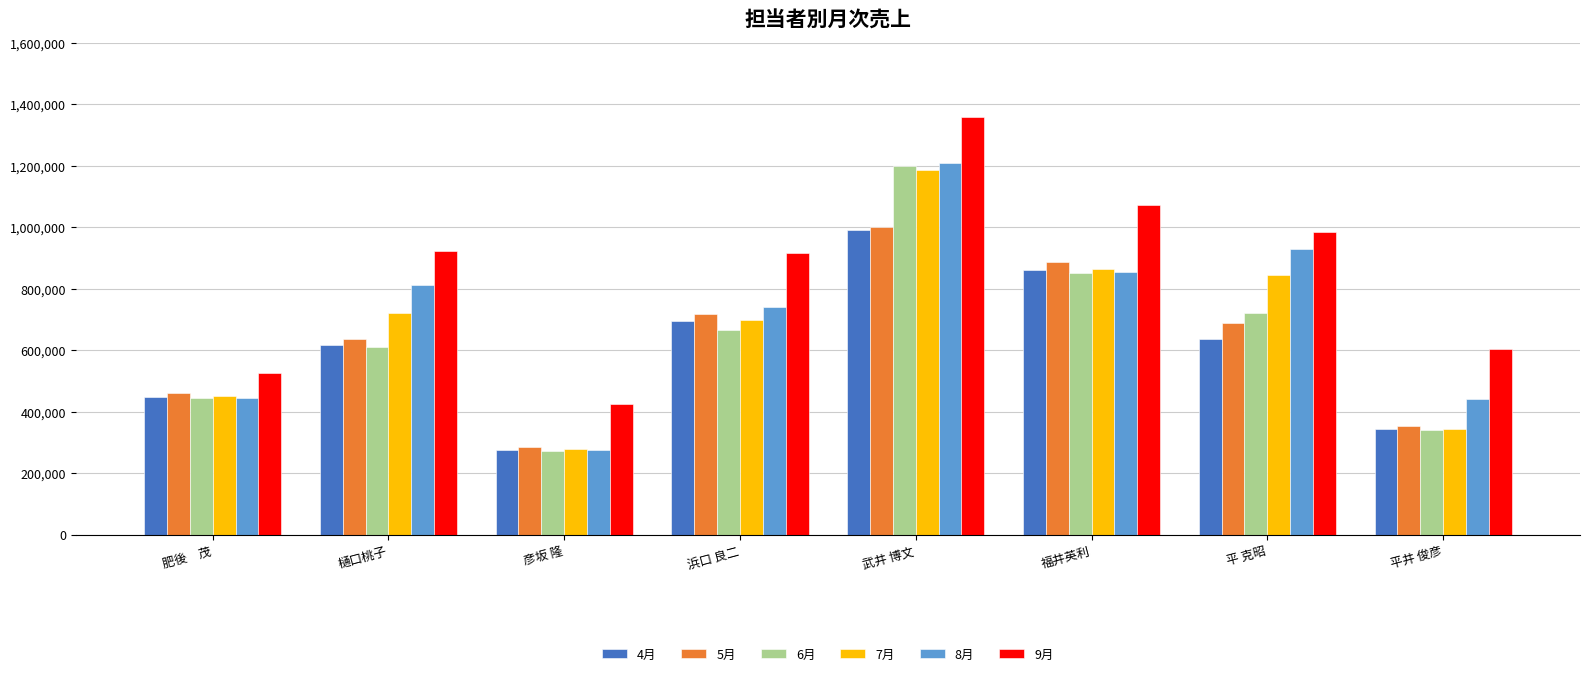

What is the minimum value shown in the chart?

273106